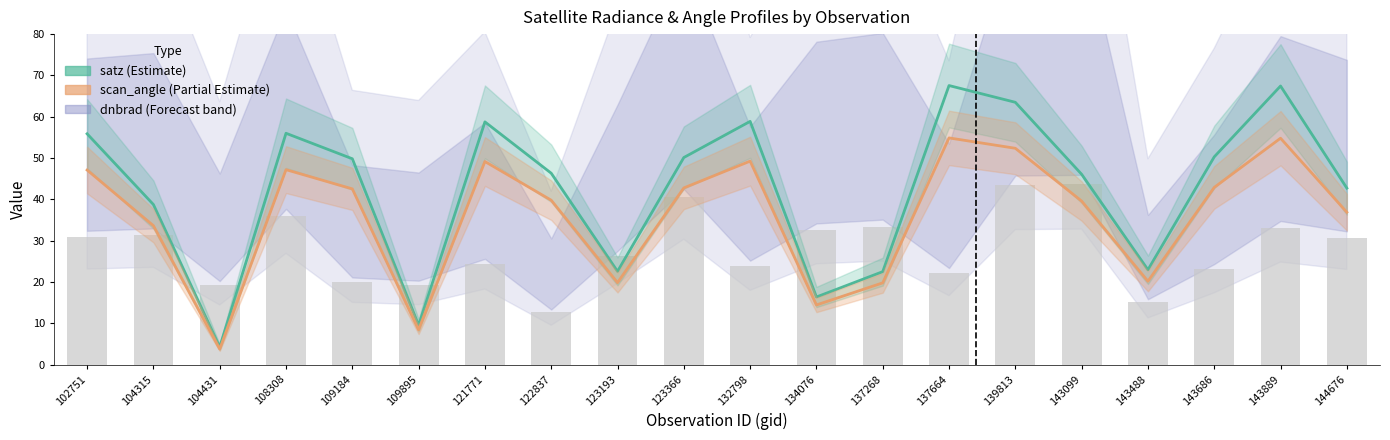

What is the highest value of the satz series?

67.6